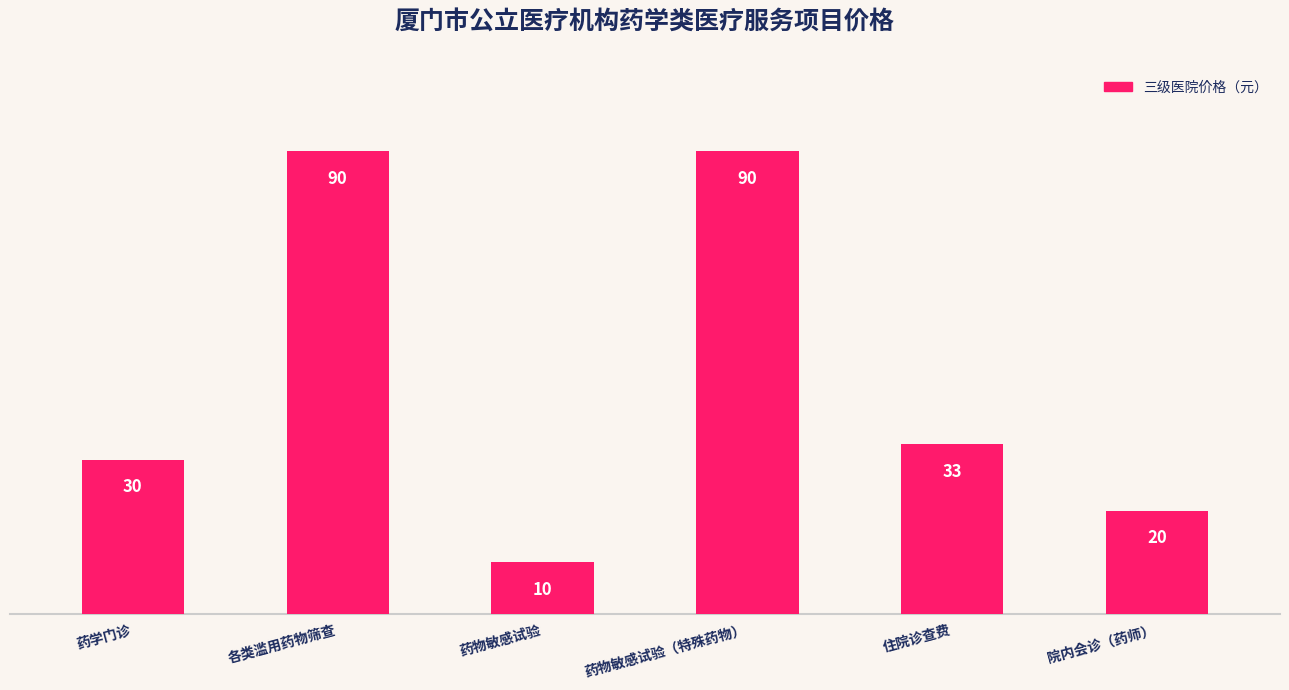

Where is the data nearest to the value 50?

住院诊查费